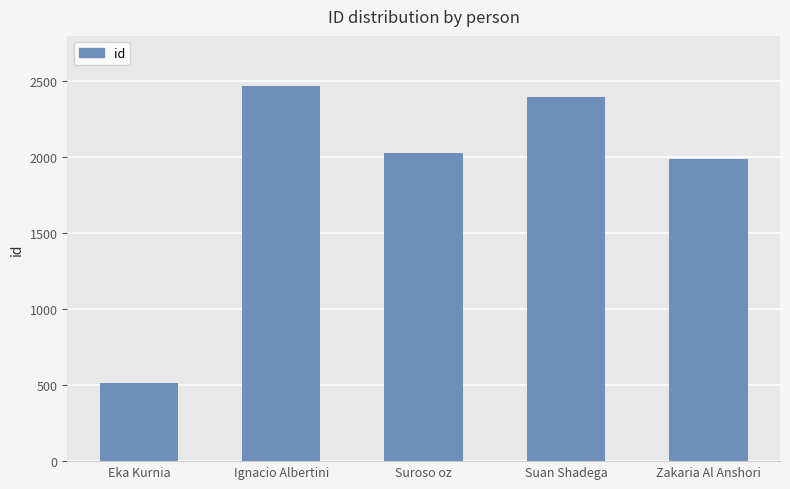

Is it true that the value at Eka Kurnia is 233?

False